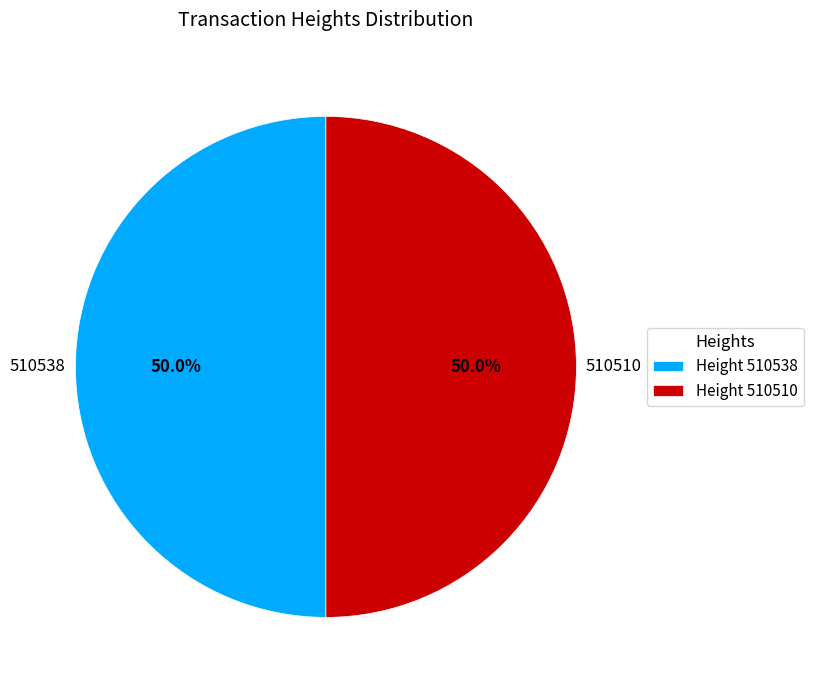

What is the ratio of the value at Height 510510 to the value at Height 510538?

1.0